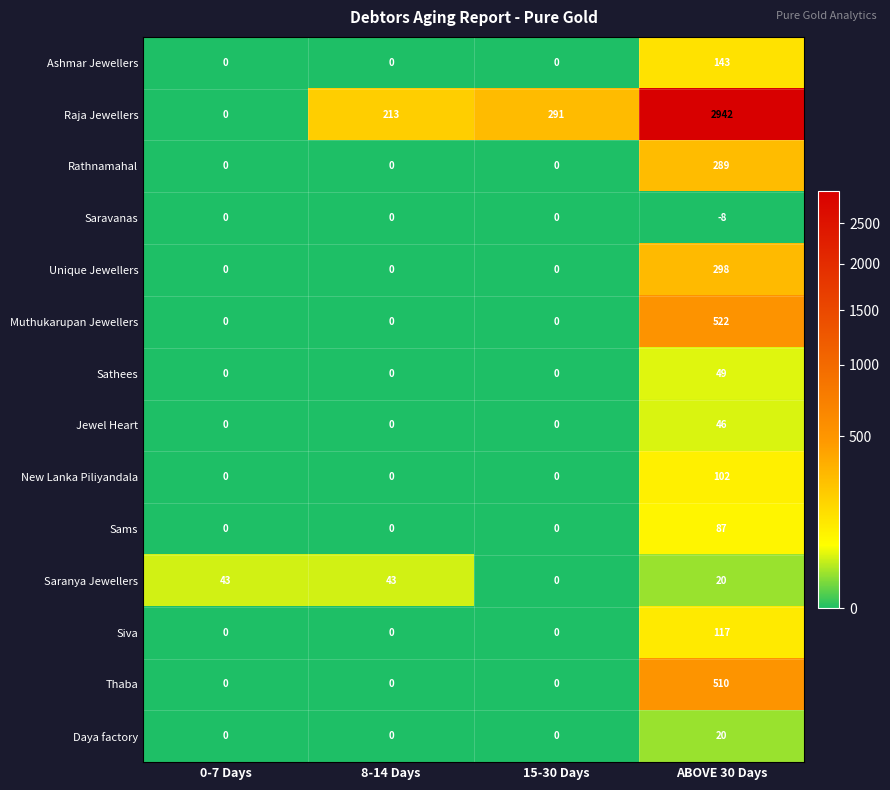

How many categories are shown in the chart?

4